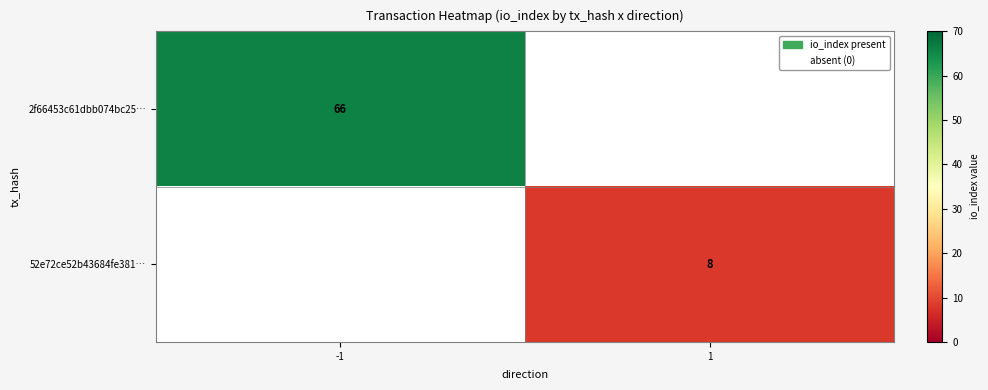

Is the value of 2f66453c61dbb074bc25… at -1 greater than the value of 52e72ce52b43684fe381… at 1?

Yes